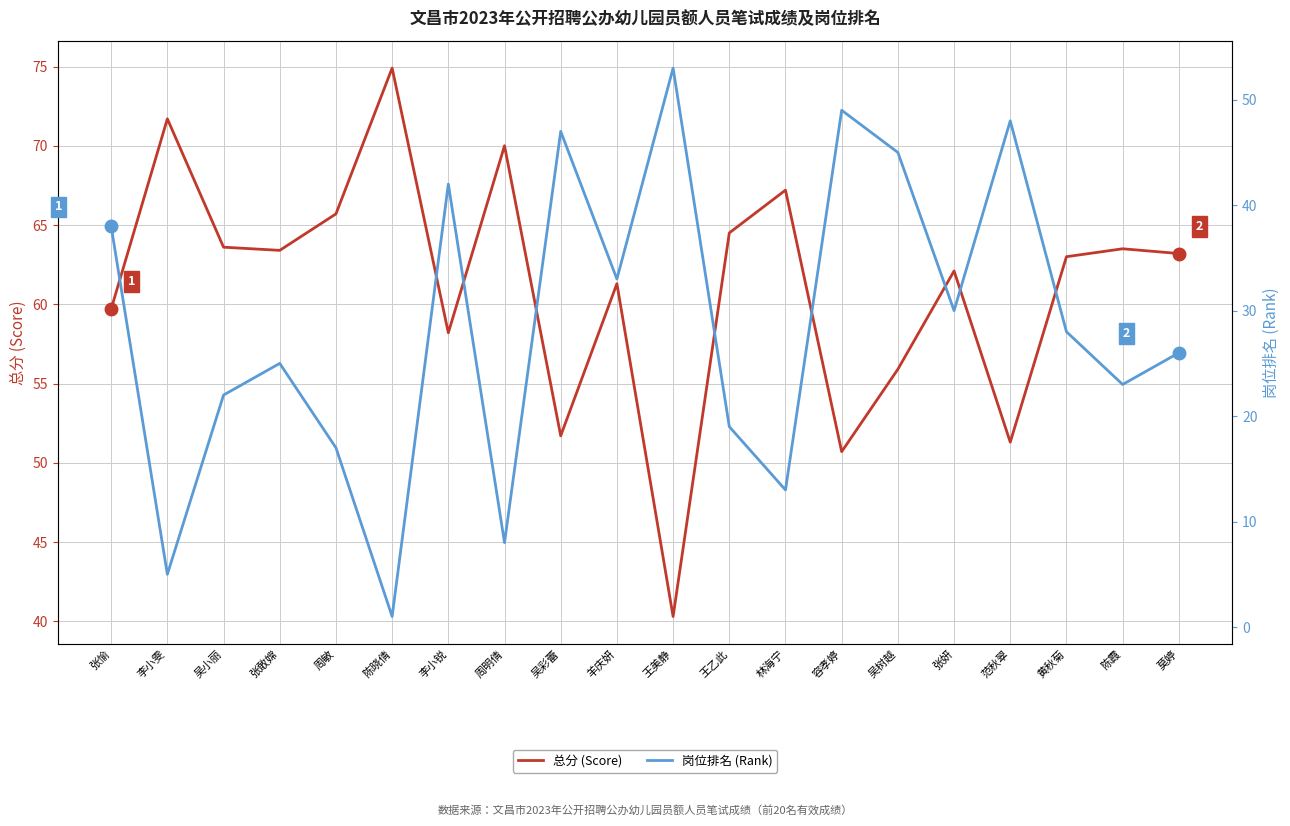

True or false: 总分 (Score) has a value of 82.3 at 吴树越.

False